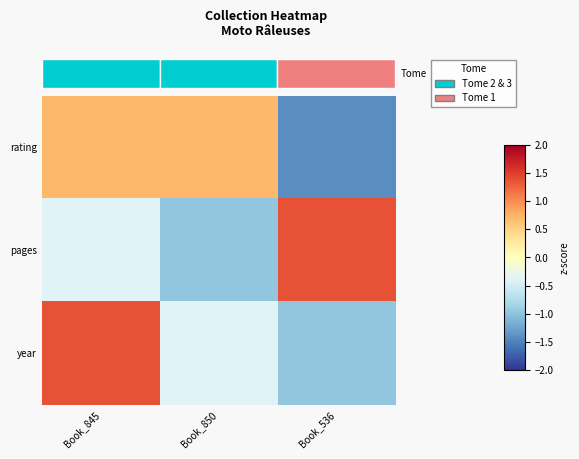

Reading left to right, list all the values displayed in this chart.

rating: Book_845=0.7	Book_850=0.7	Book_536=-1.4
pages: Book_845=-0.4	Book_850=-1.0	Book_536=1.4
year: Book_845=1.4	Book_850=-0.4	Book_536=-1.0